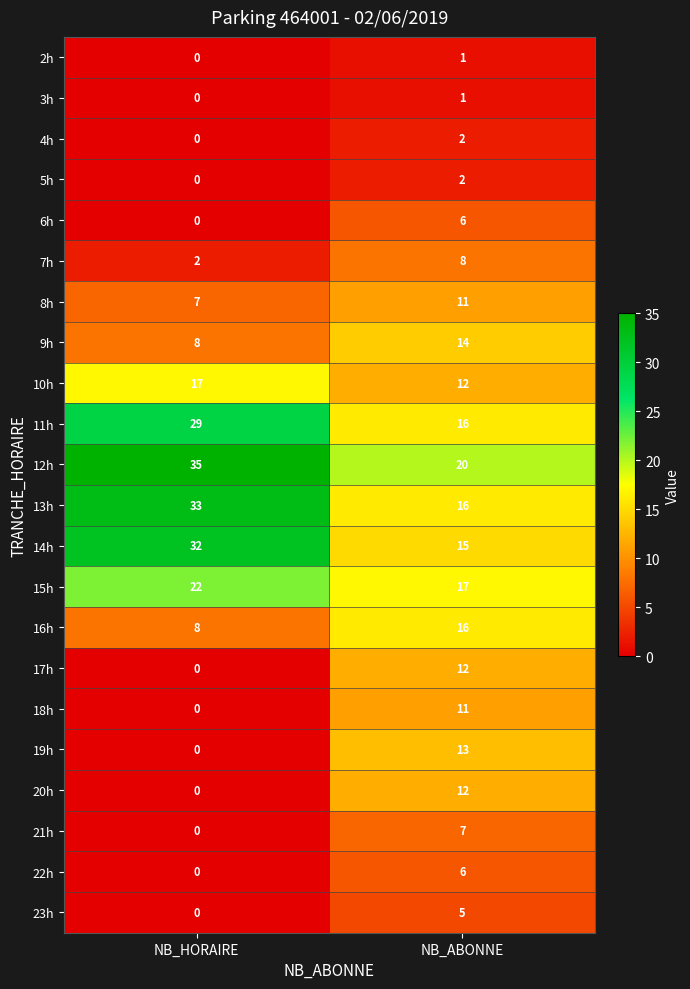

Rank the categories by 9h value from highest to lowest.

NB_ABONNE, NB_HORAIRE